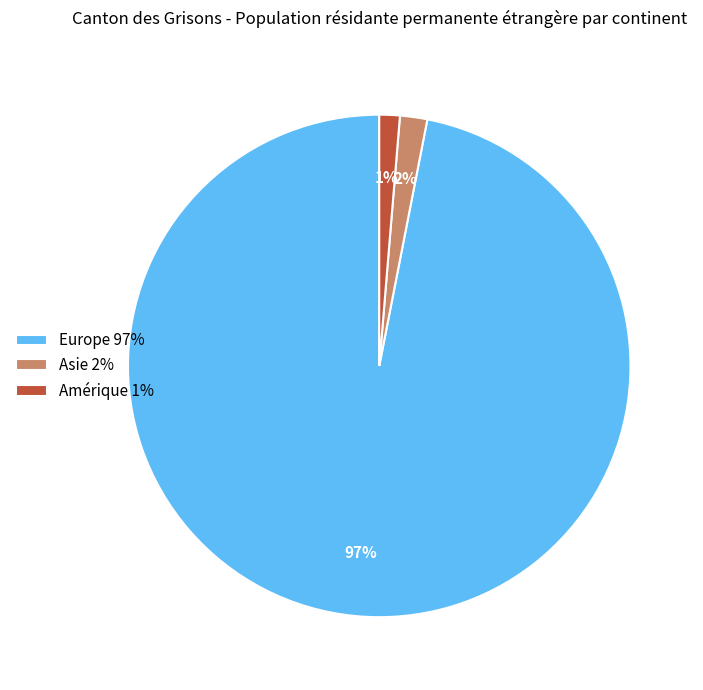

Is Asie 2% the majority of the pie?

No